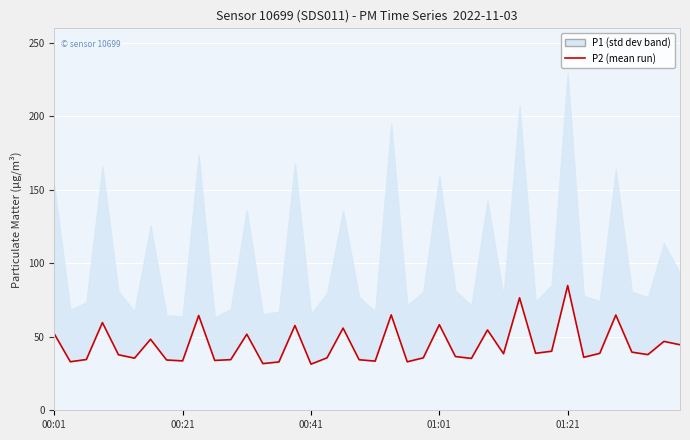

Which category has the lowest value across all series?

00:41